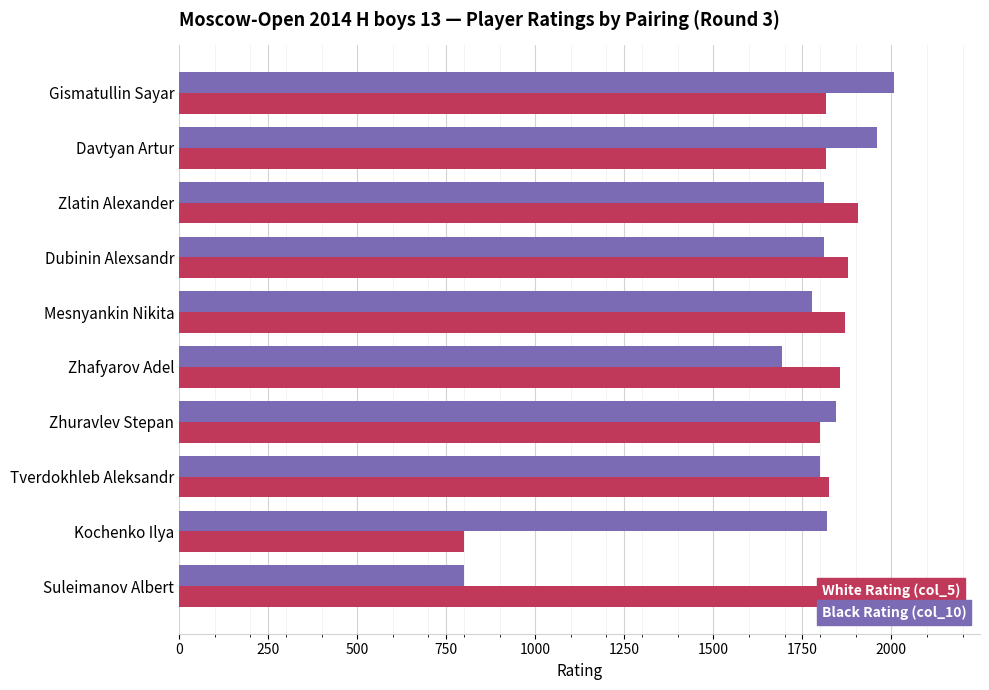

What is the difference between the second highest and second lowest values in the Black Rating (col_10) series?

269